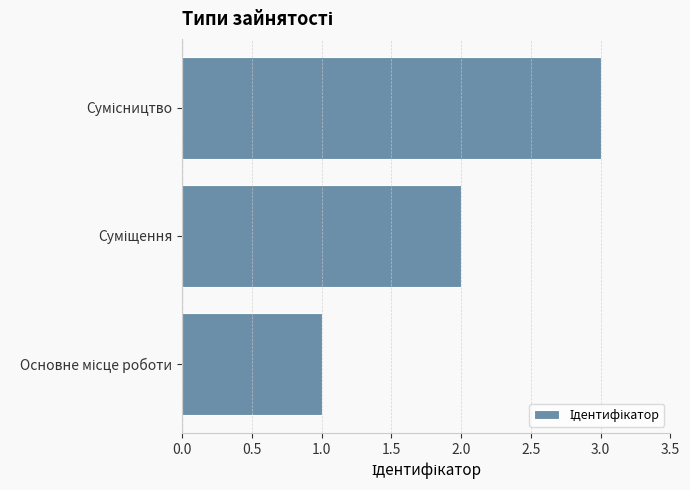

What is the sum of all values?

6